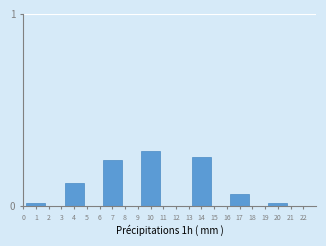

At which category does the chart reach its peak across all series?

10